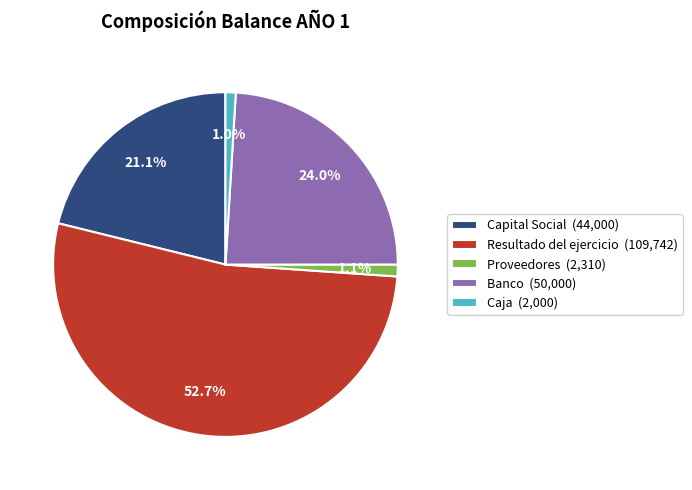

Which category has the biggest portion of the pie?

Resultado del ejercicio